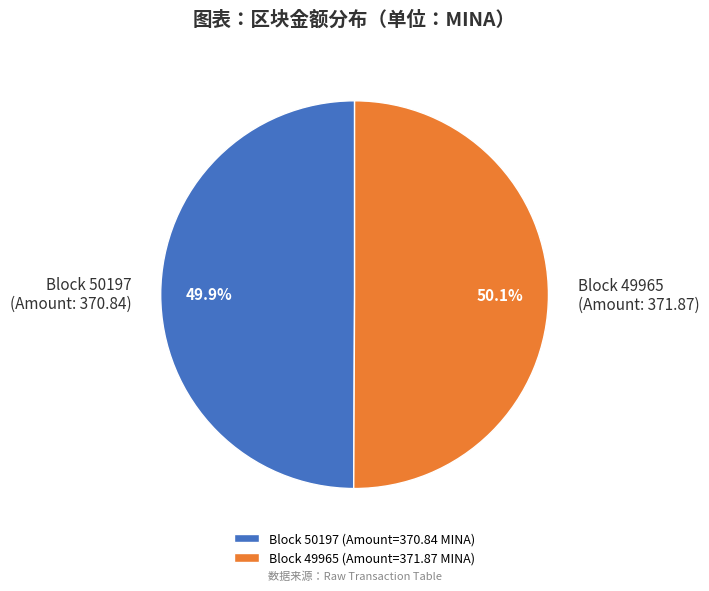

What portion of the pie excludes Block 50197 (Amount=370.84 MINA)?

50.1%